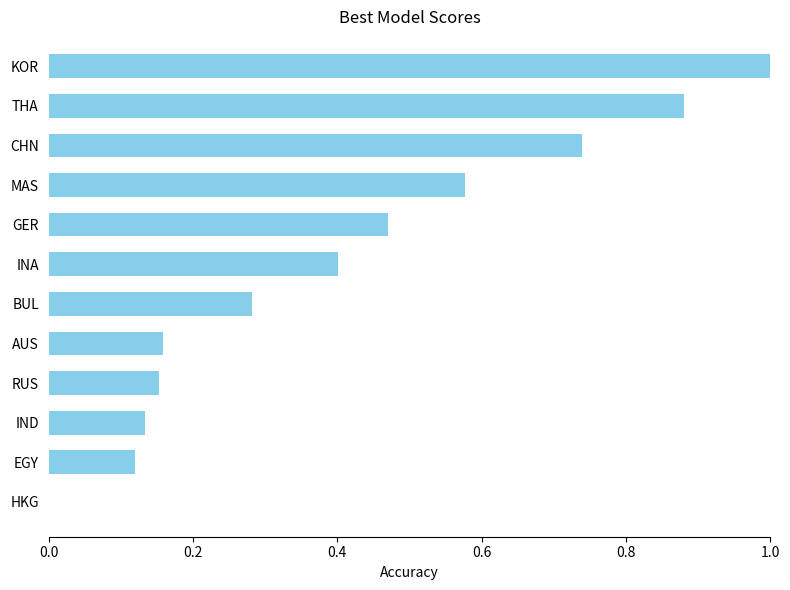

What is the change in value from GER to KOR?

+0.5